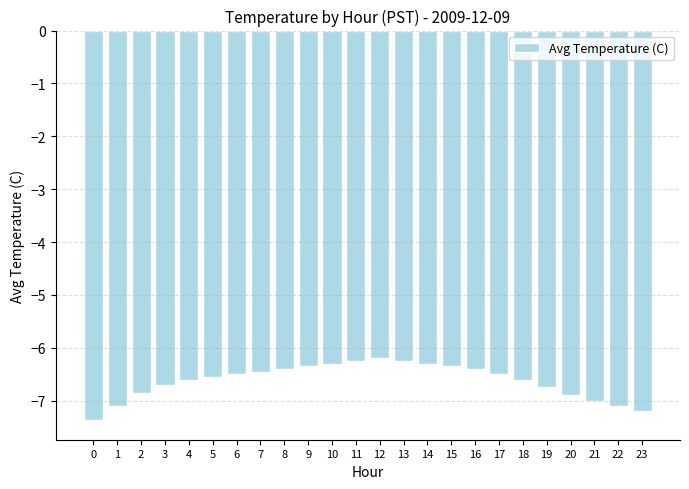

What is the difference between the maximum and minimum values?

1.2